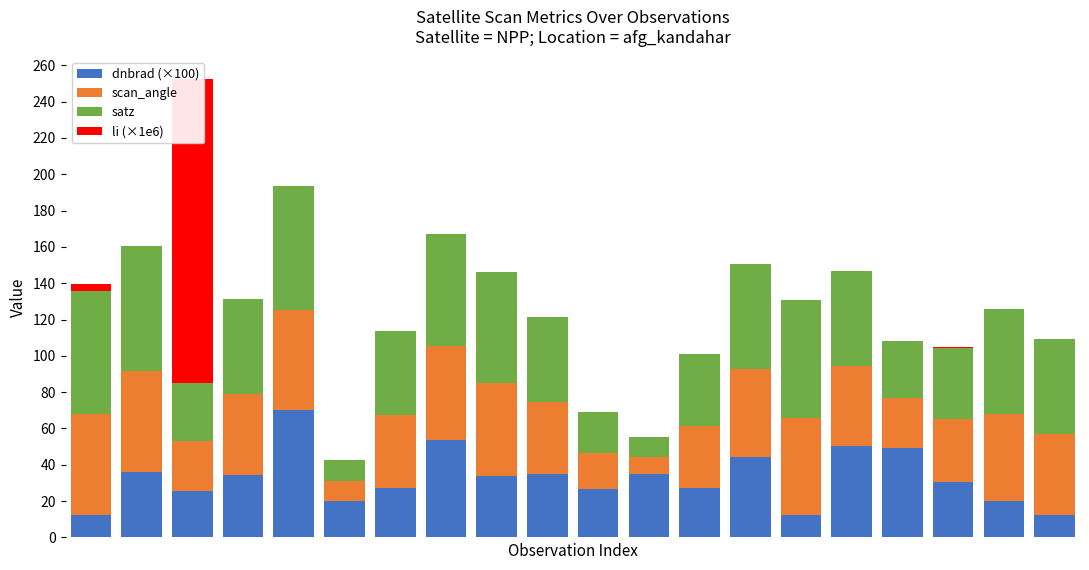

What is the difference between the second highest and second lowest values in the scan_angle series?

44.8